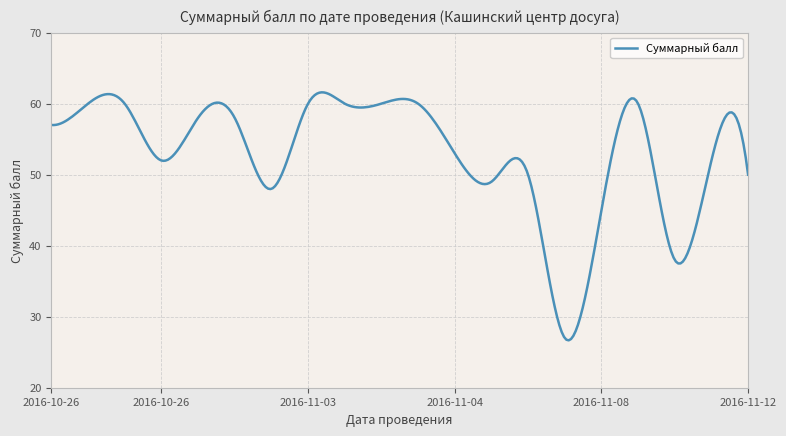

What is the smallest value displayed?

26.7